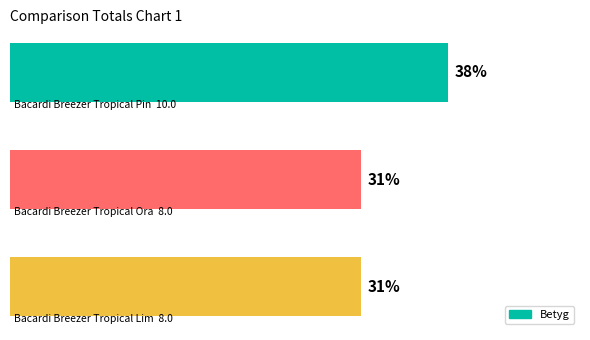

Does the chart contain any negative values?

No